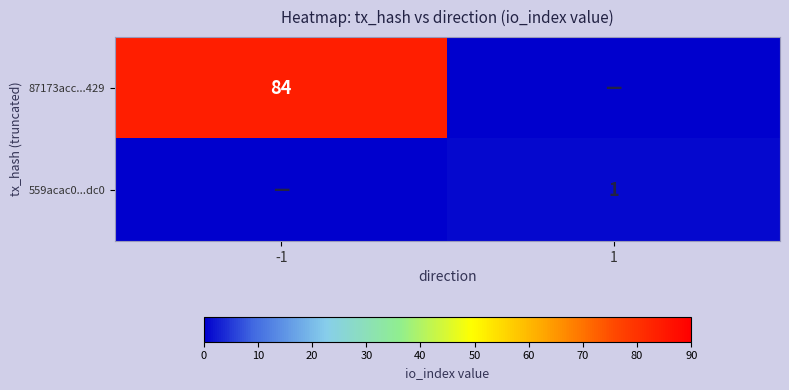

The 87173acc...429 series shows 37 at -1. True or false?

False